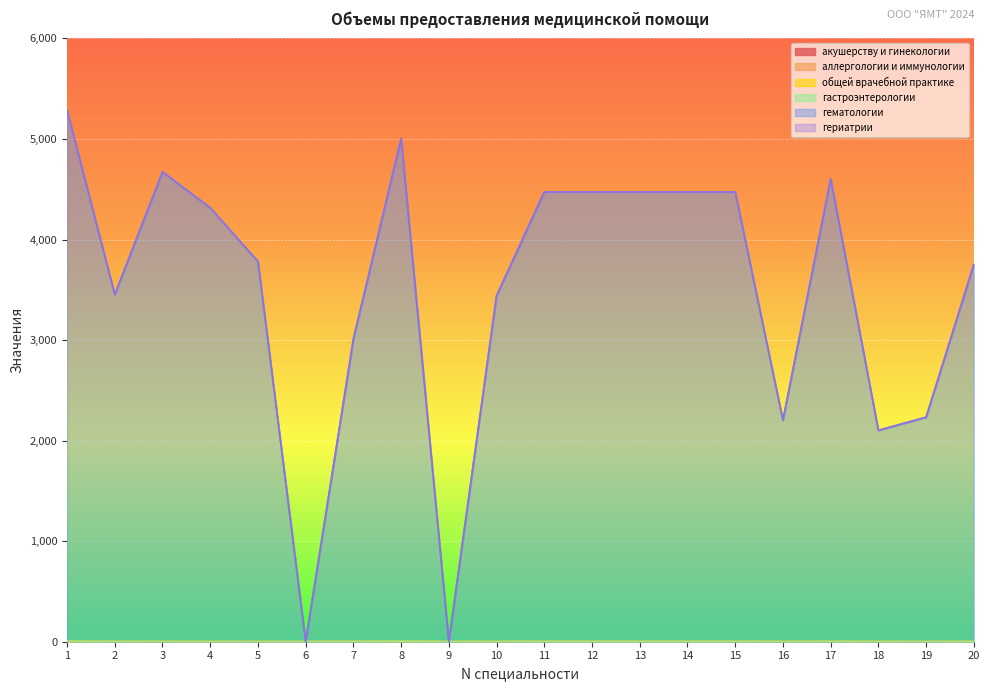

What is the value of the гематологии point at the 5th from the left?

3779.0